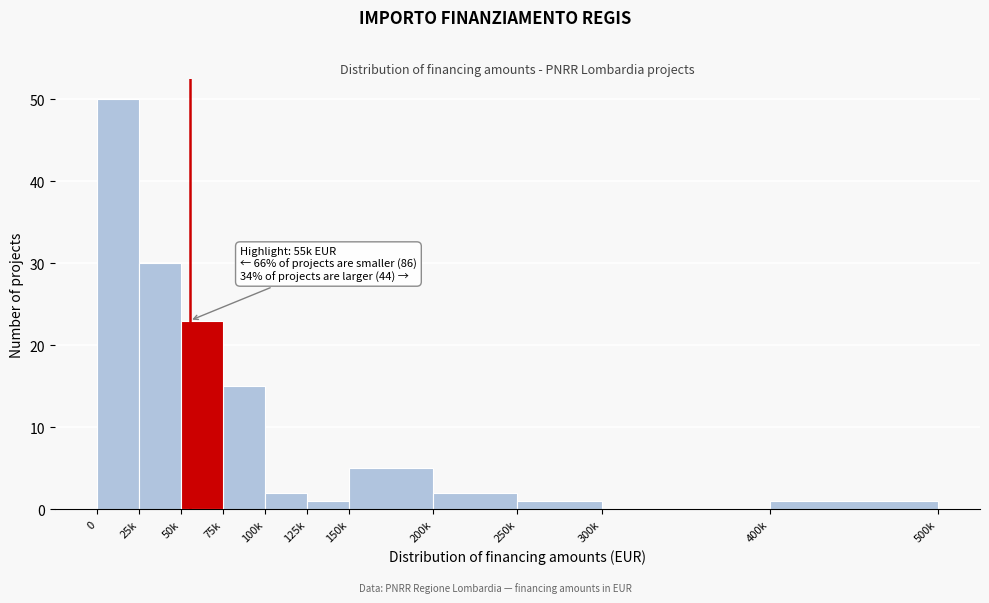

Reading right to left, what are all the values shown in this chart?

400k=1	300k=0	250k=1	200k=2	150k=5	125k=1	100k=2	75k=15	50k=23	25k=30	0=50